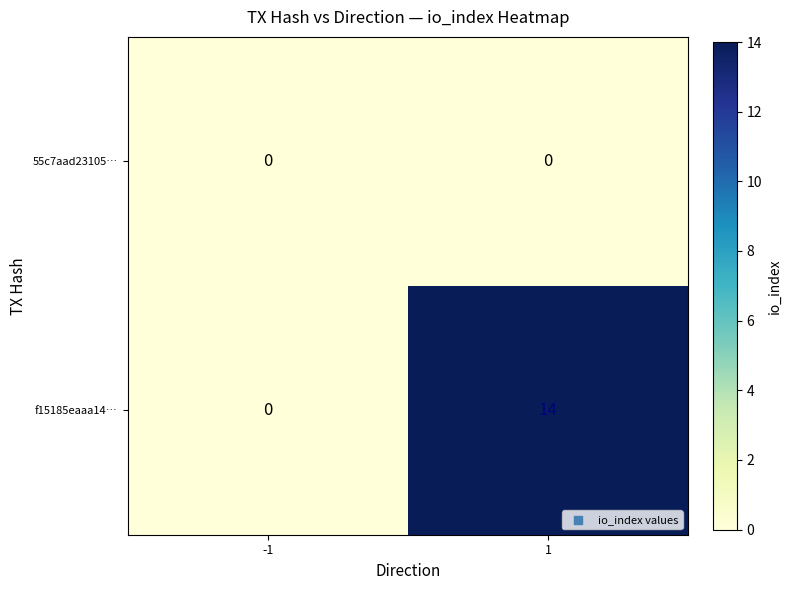

Reading right to left, list all the values displayed in this chart.

55c7aad23105…: 1=0	-1=0
f15185eaaa14…: 1=14	-1=0